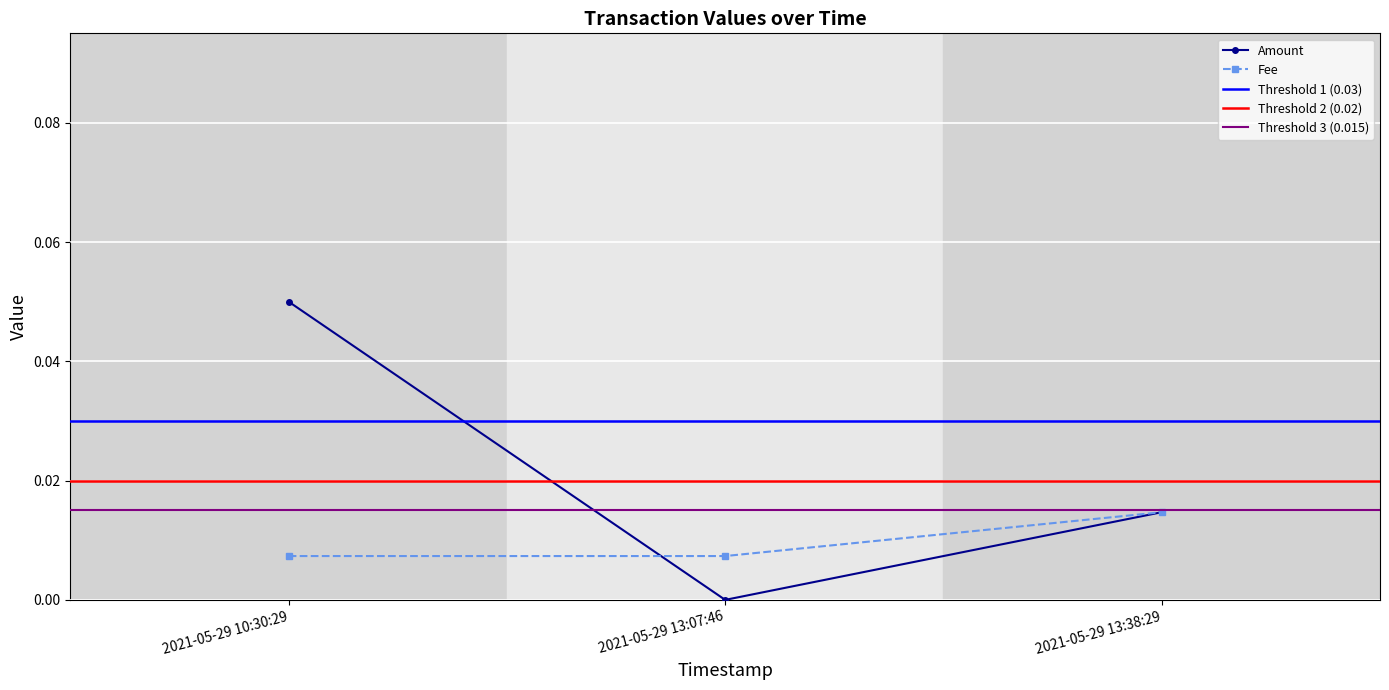

List the series in order of their overall mean, highest first.

Amount, Fee